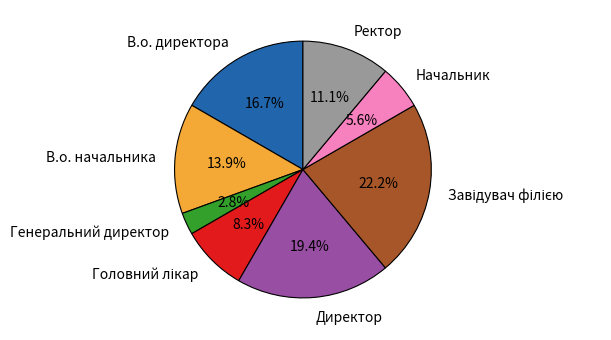

Which slice is the smallest?

Генеральний директор